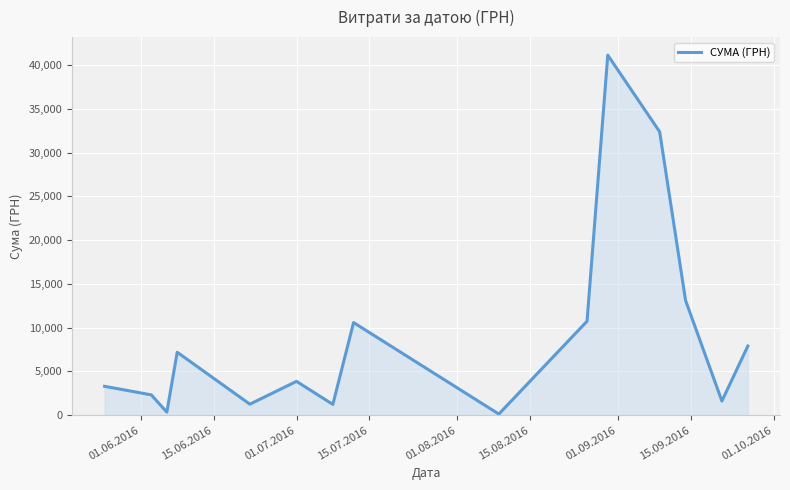

What is the difference between the maximum and minimum values?

40986.0